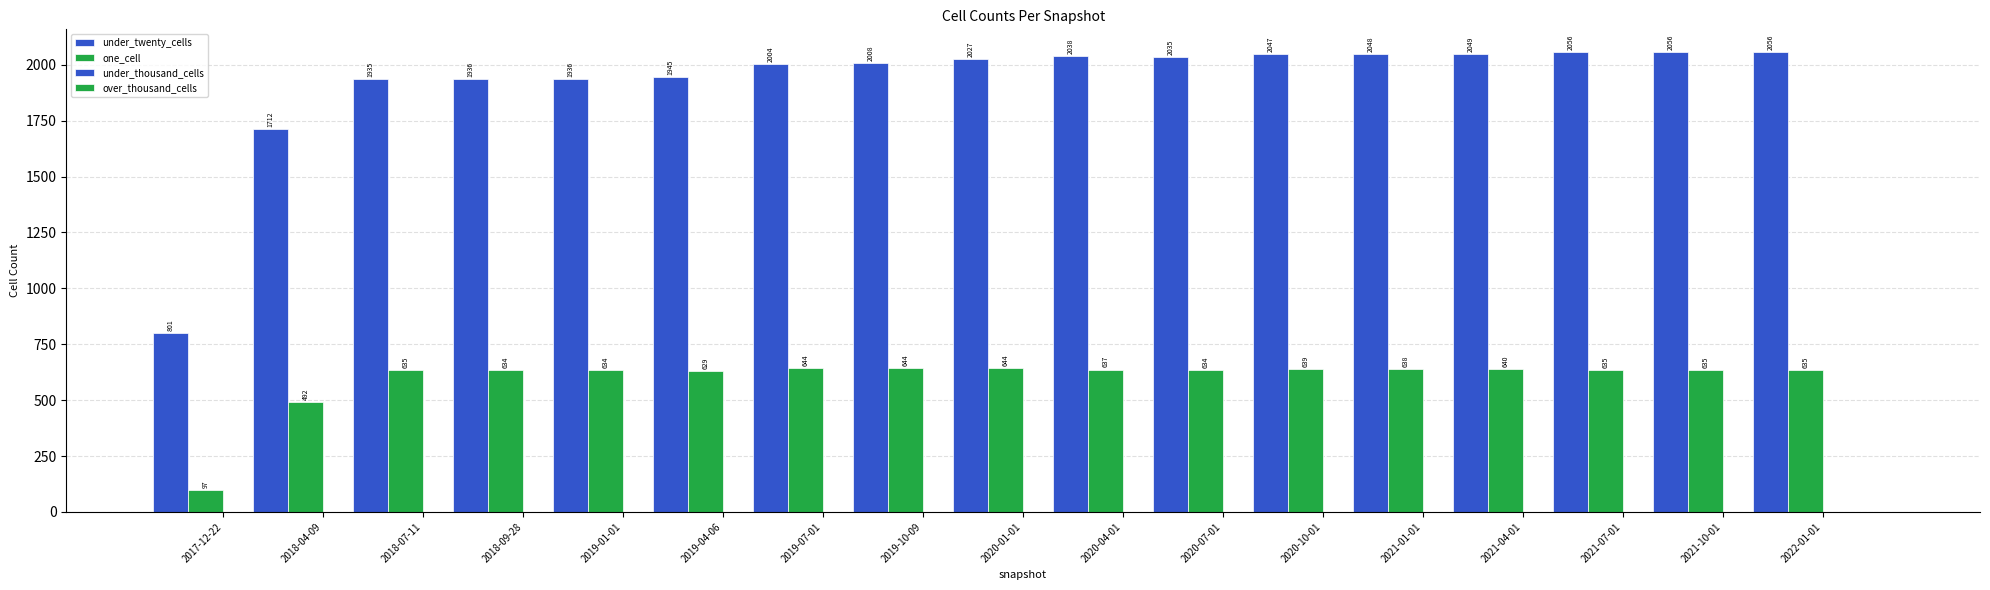

How many distinct data groups are displayed?

2